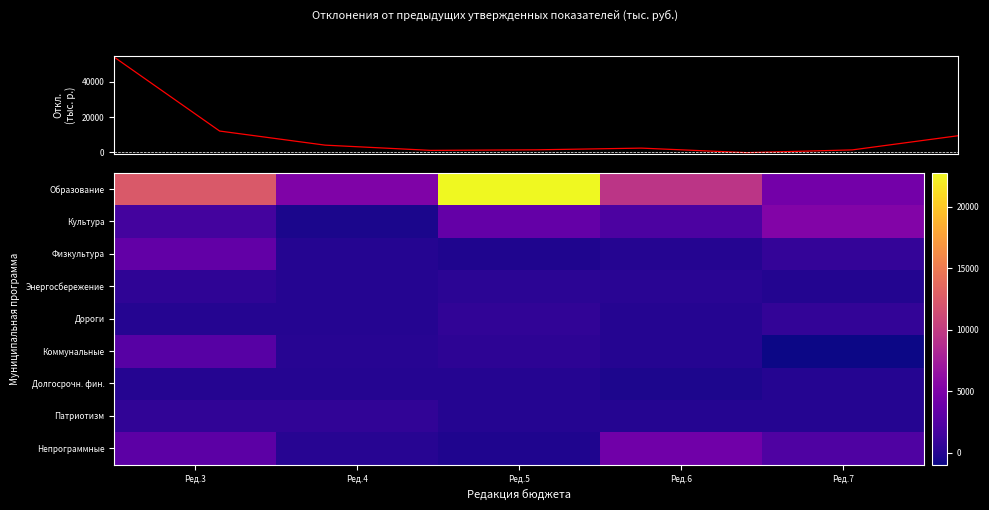

How many data points does each series have?

5